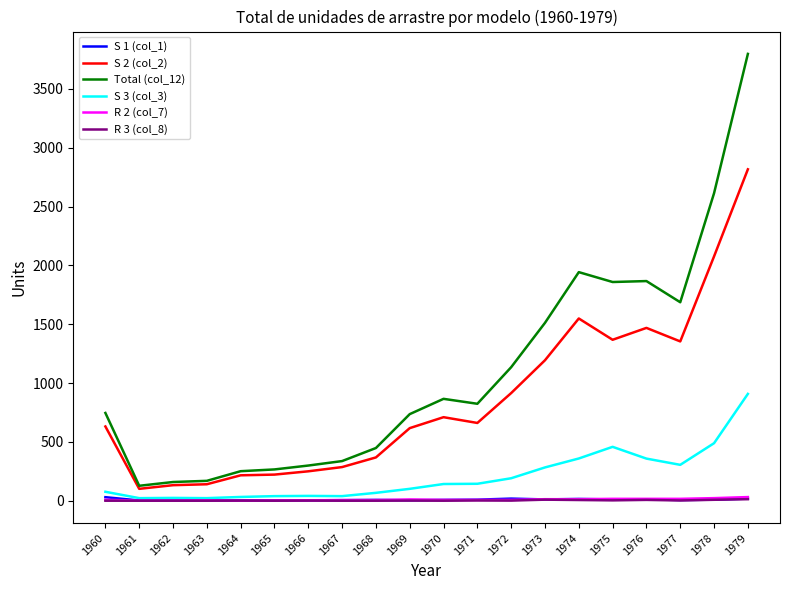

Is the value of R 3 (col_8) at 1964 greater than the value of S 3 (col_3) at 1973?

No